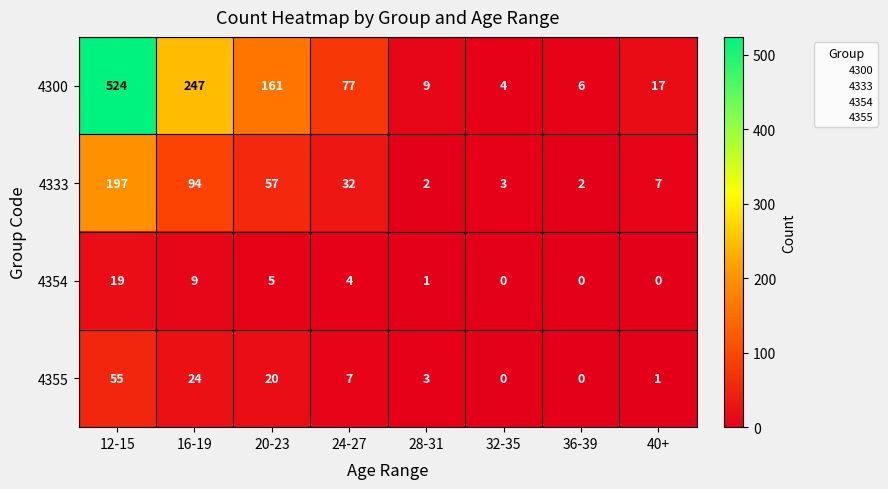

How many series are shown in this chart?

4